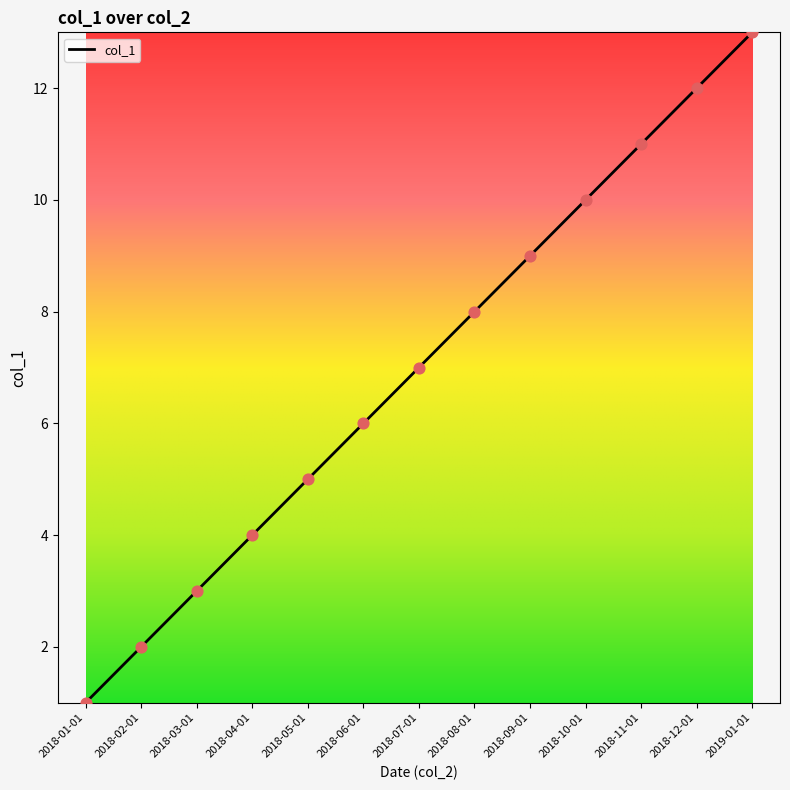

Between 2018-08-01 and 2018-04-01, which is larger?

2018-08-01